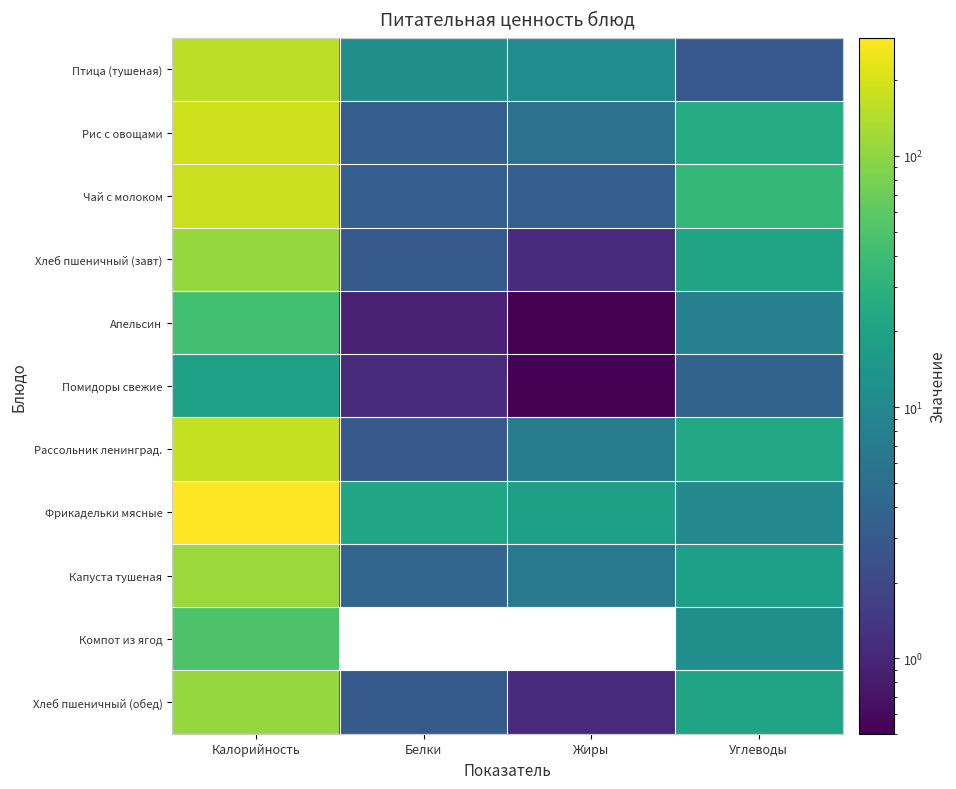

Which series changed the most between Белки and Углеводы?

Чай с молоком